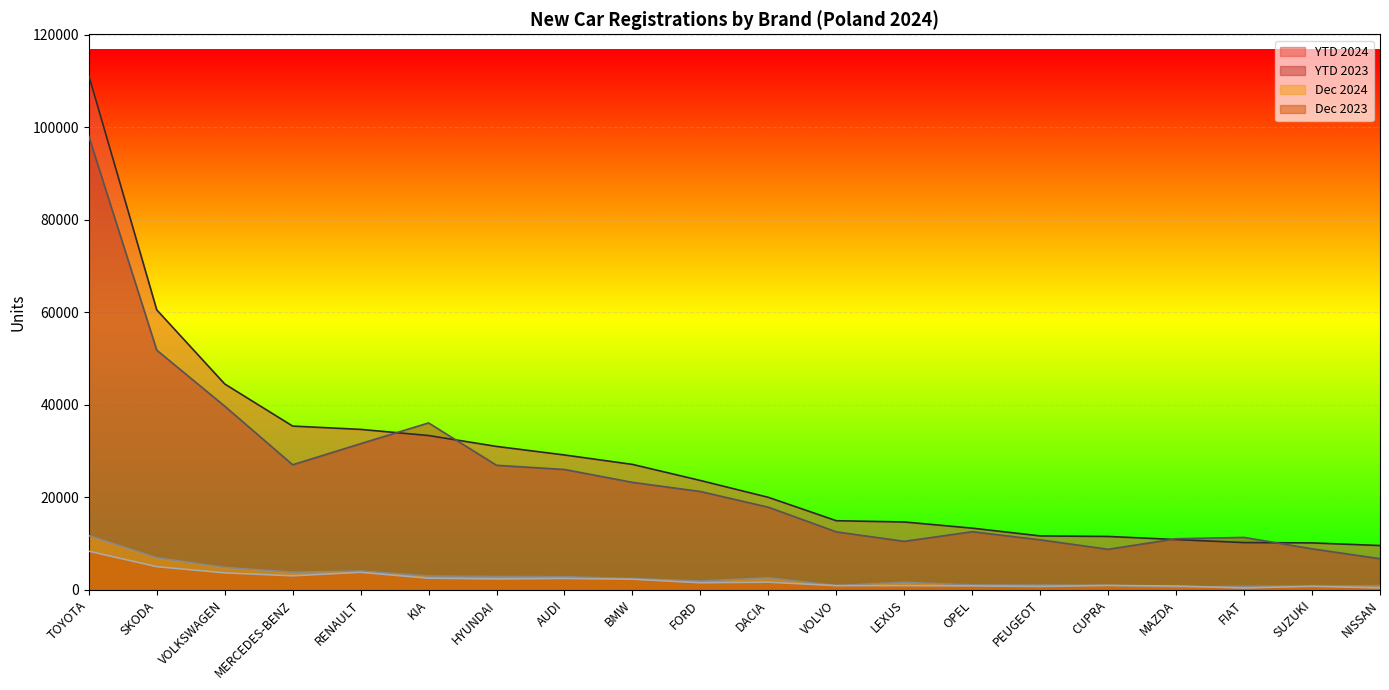

Does the chart display data point markers on the line(s)?

No